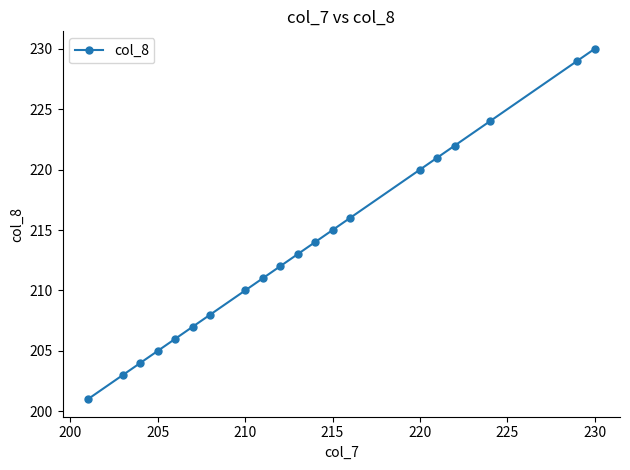

What is the value of the 9th point from the left?

211